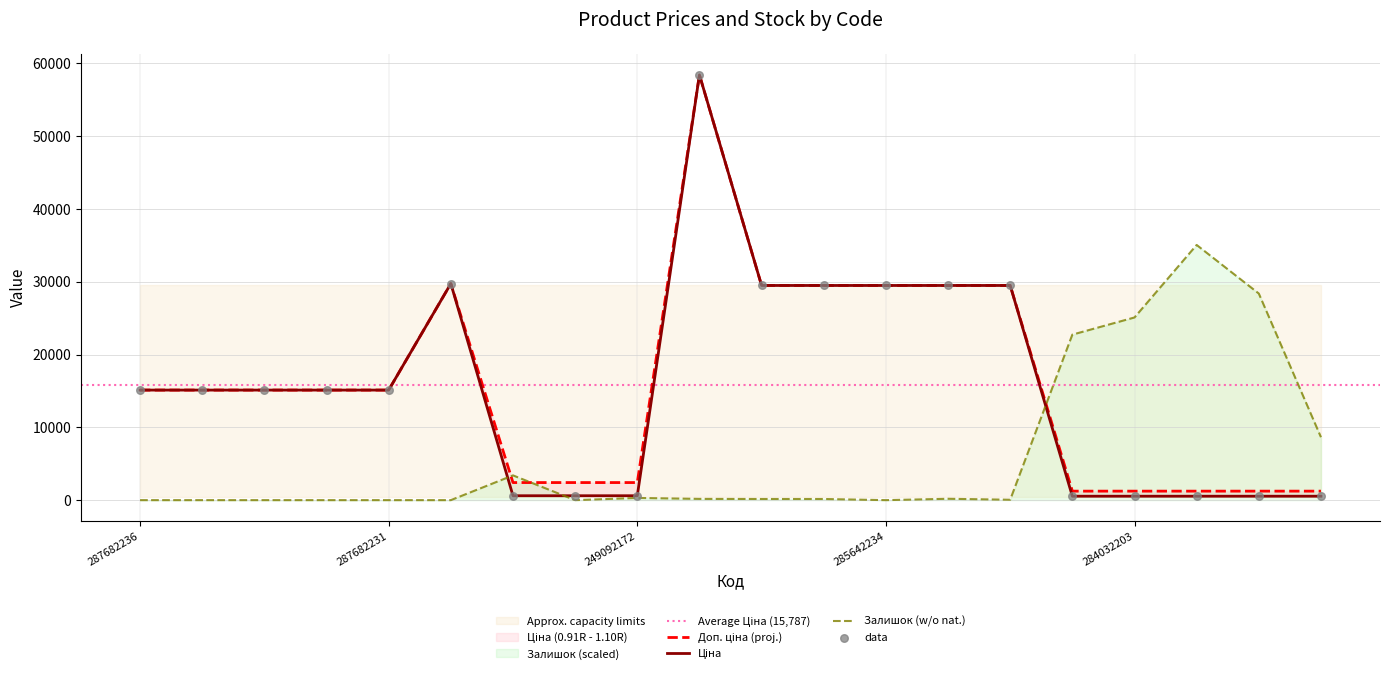

Which series has the largest total across all categories?

Доп. ціна